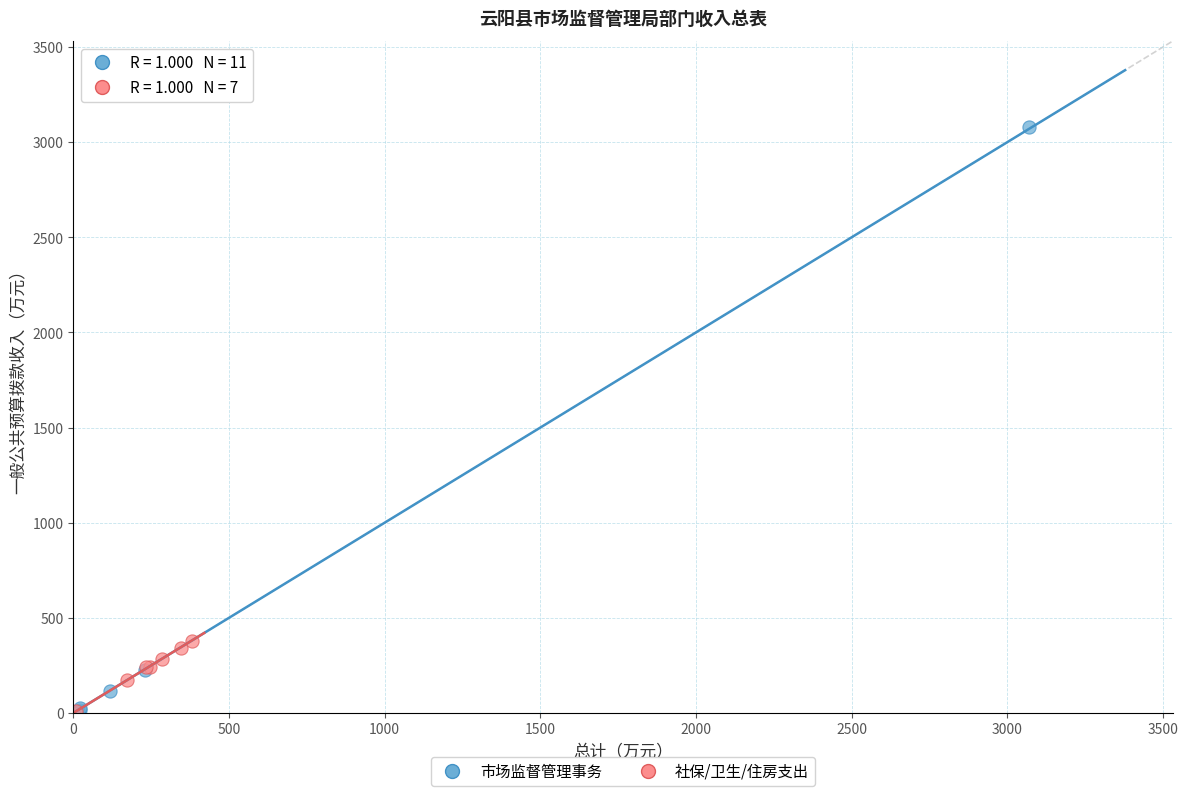

Which series contains the highest Y value?

市场监督管理事务